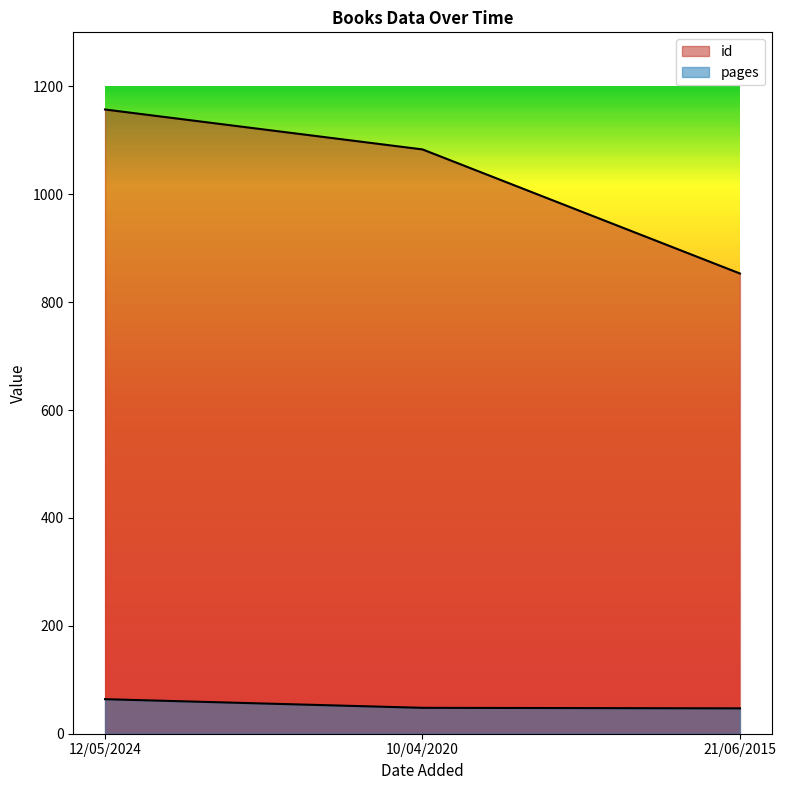

What is the difference between the maximum and minimum values in the id series?

304